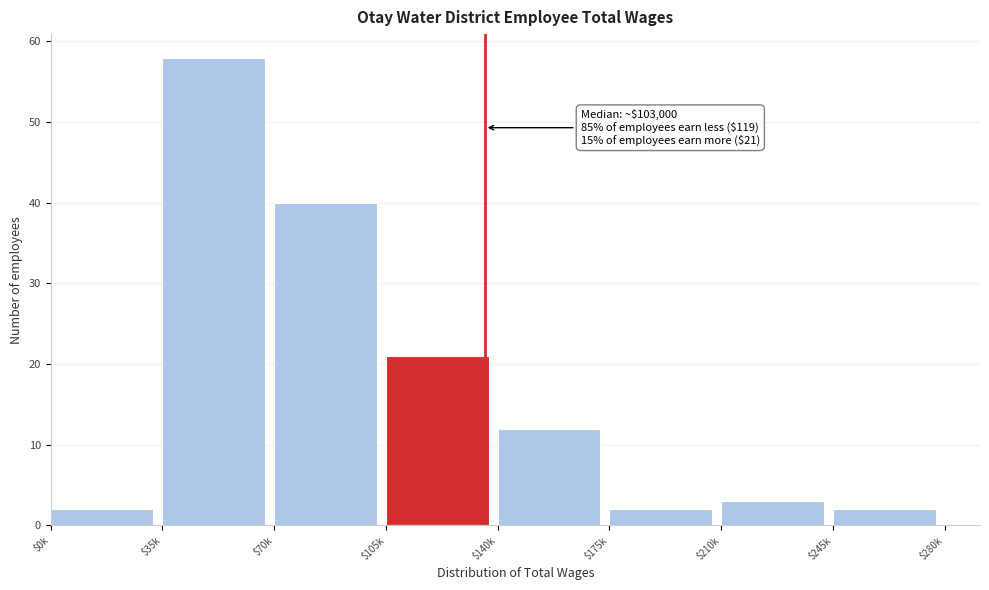

Reading left to right, transcribe all the data shown in this chart.

2	58	40	21	12	2	3	2